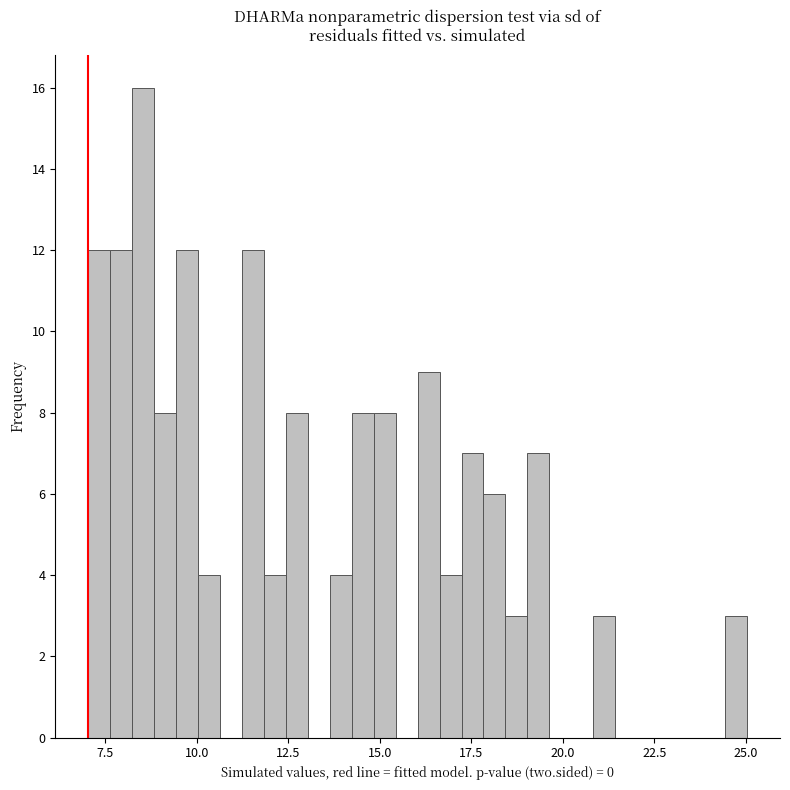

Around what value on the x-axis is the tallest bar? Give the approximate position of its centre, as read against the axis.

8.5